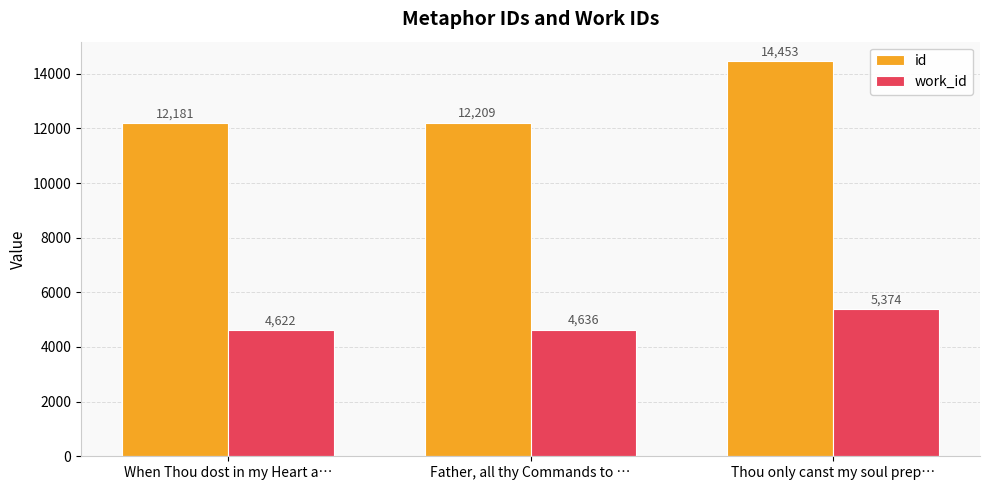

How many values in the work_id series are below 4636?

1